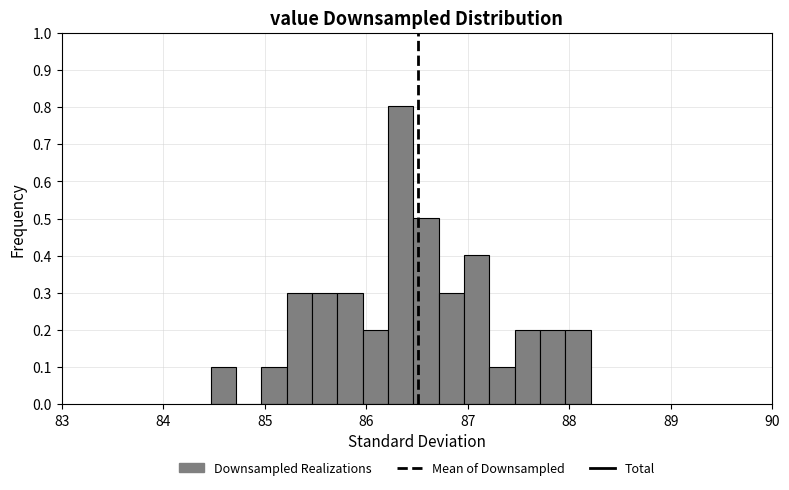

Read against the x-axis, roughly where is the centre of the tallest bar?

86.3